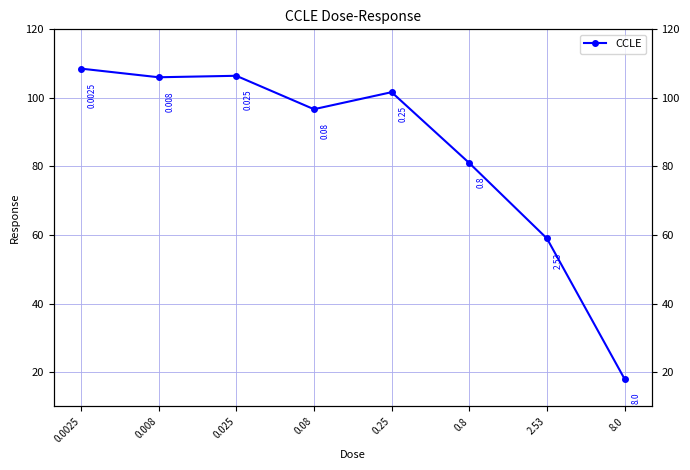

Where is the first local minimum?

0.008